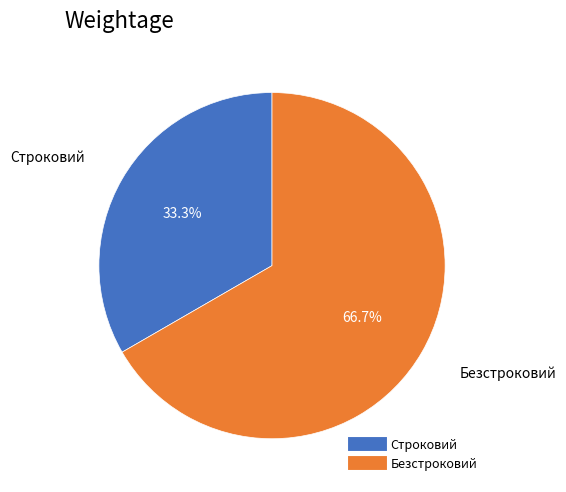

Which slice is the largest?

Безстроковий